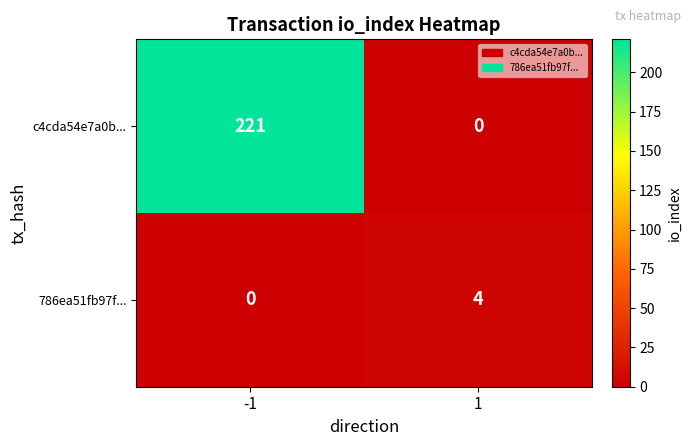

Reading right to left, transcribe all the data shown in this chart.

c4cda54e7a0b...: 0	221
786ea51fb97f...: 4	0